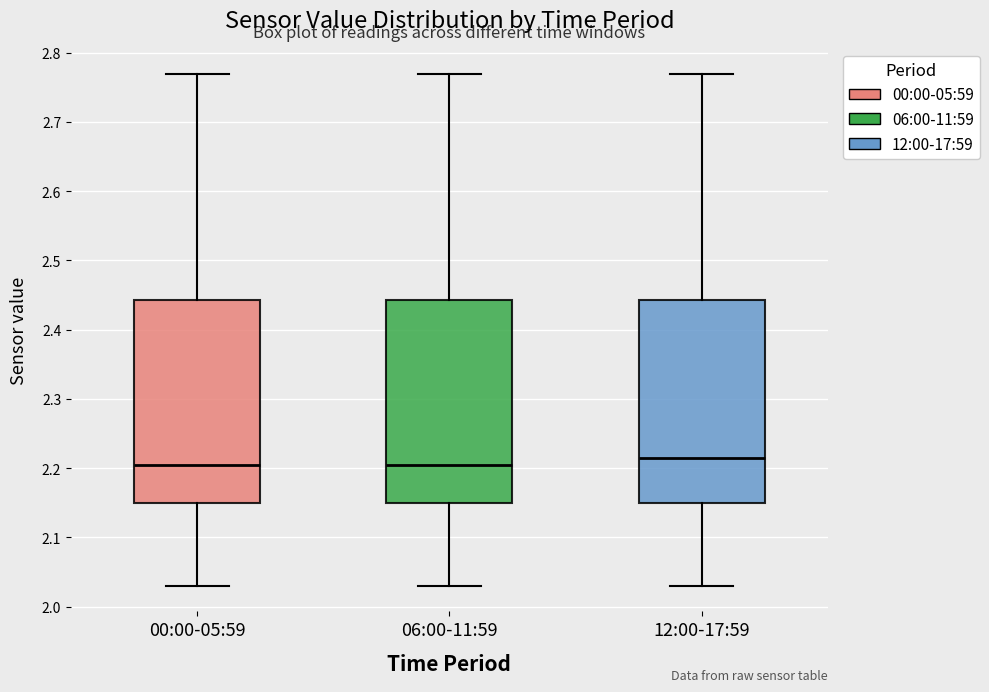

Reading left to right, read every box against the y-axis: the position of its median line, the range the box covers, and the ends of its whiskers. The values are not printed on the chart, so give them approximately, as read against the axis.

00:00-05:59: median 2.21, box 2.15 to 2.44, whiskers 2.03 to 2.77
06:00-11:59: median 2.21, box 2.15 to 2.44, whiskers 2.03 to 2.77
12:00-17:59: median 2.22, box 2.15 to 2.44, whiskers 2.03 to 2.77